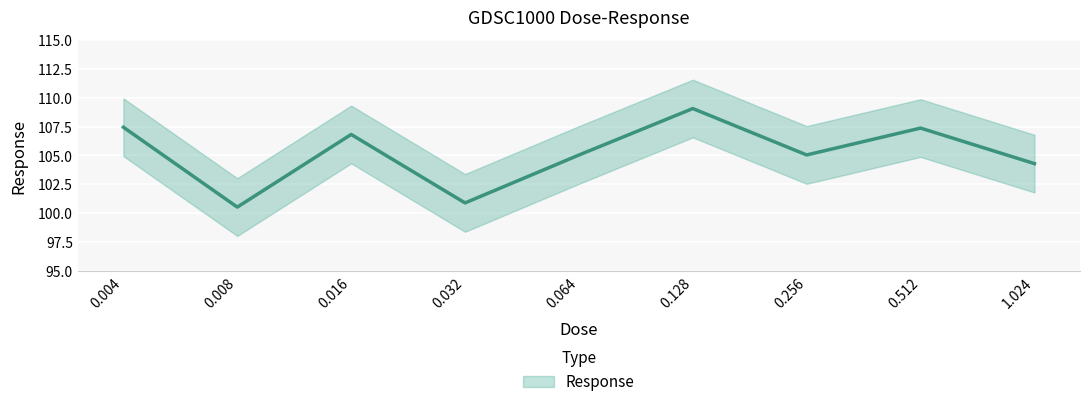

The value at 1.024 is 63.2. True or false?

False